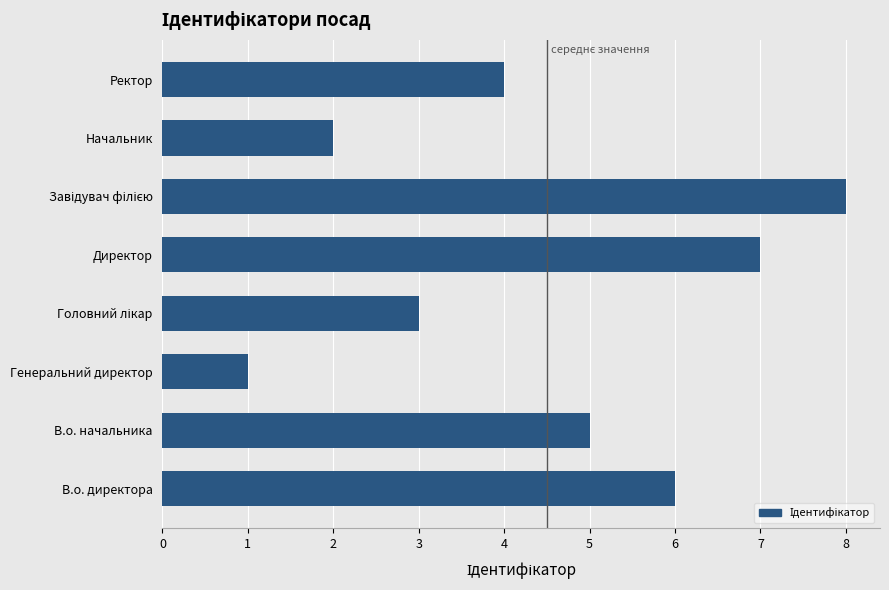

What is the maximum value shown in the chart?

8